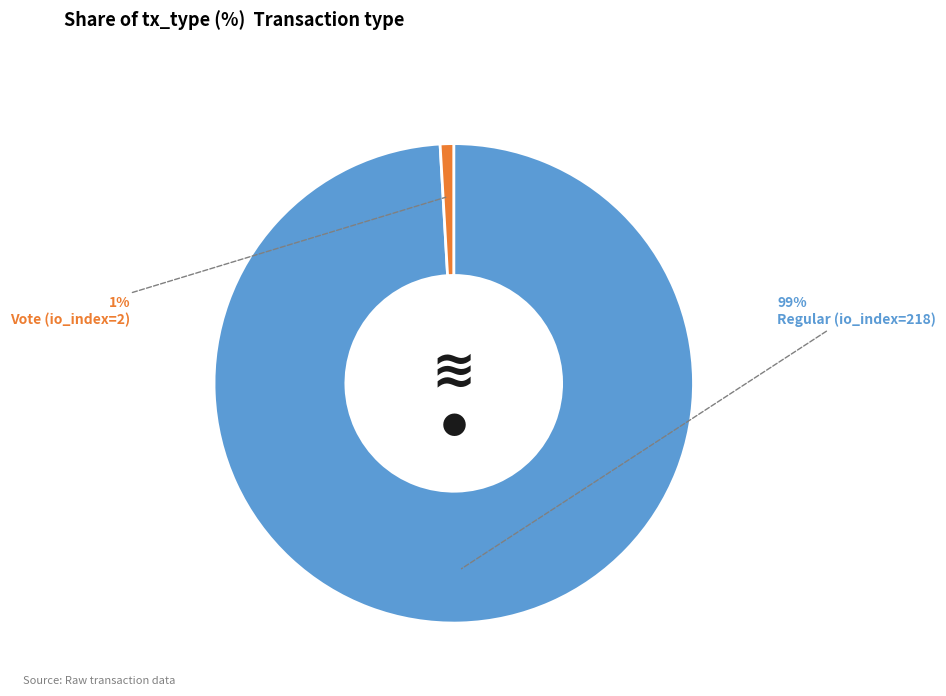

Between Regular (io_index=218) and Vote (io_index=2), which is larger?

Regular (io_index=218)